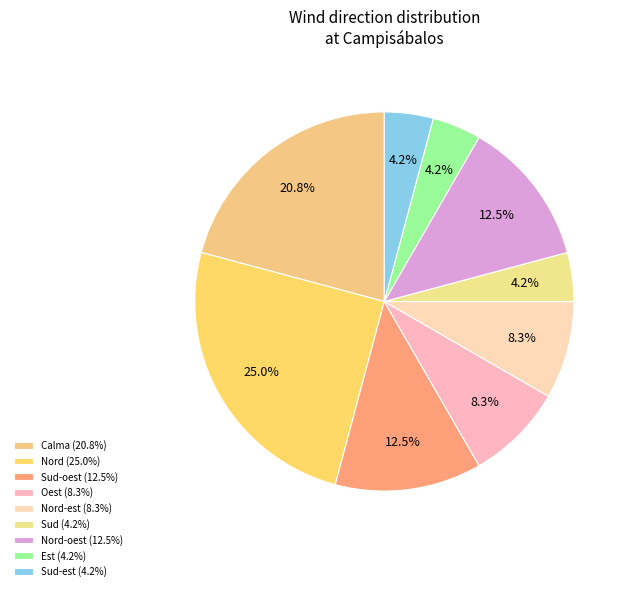

Count the number of slices in the pie.

9